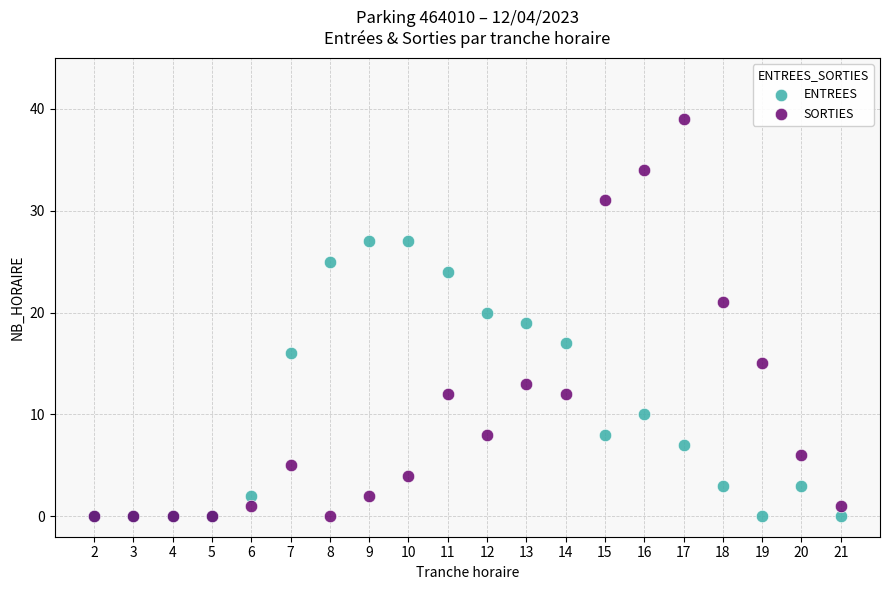

What are all the series names shown in the legend?

ENTREES, SORTIES